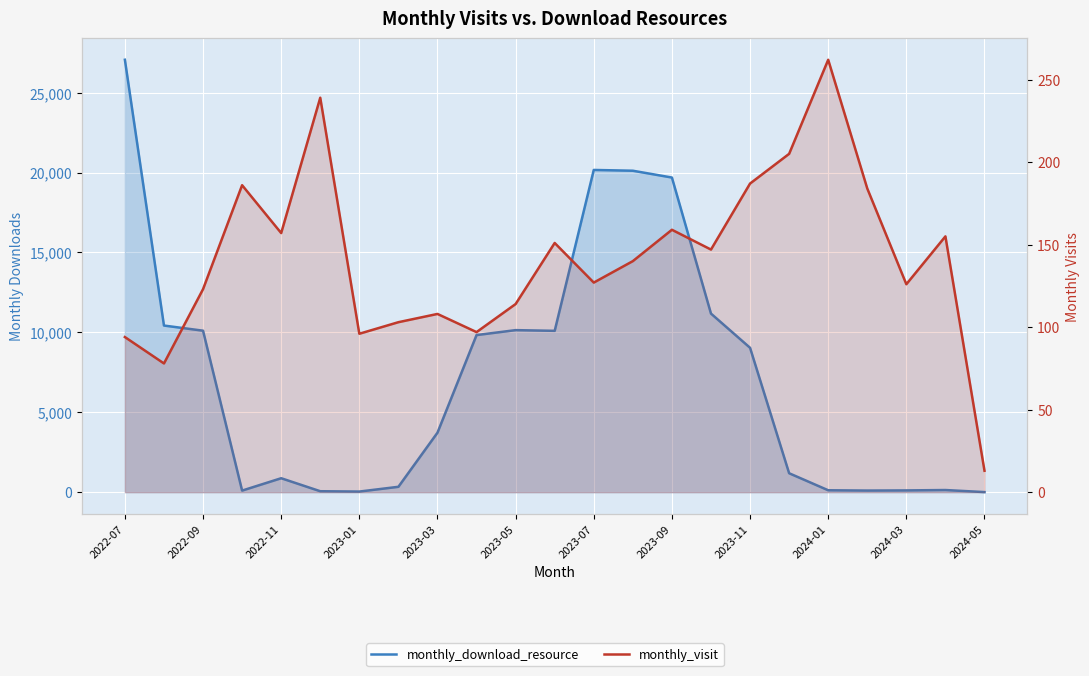

What are all the series names shown in the legend?

monthly_download_resource, monthly_visit